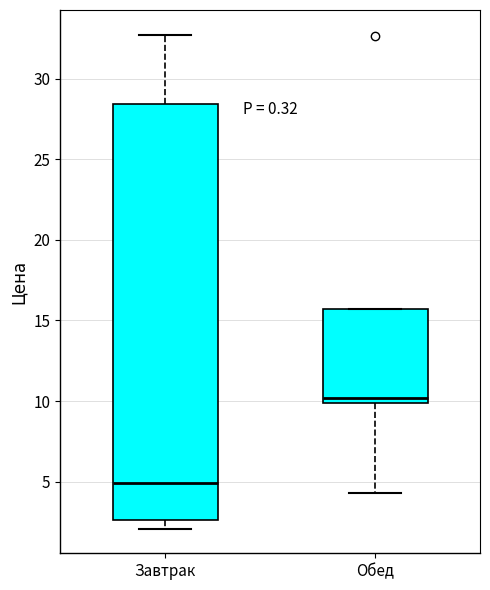

Comparing the boxes themselves (not the whiskers), which one is the tallest?

Завтрак